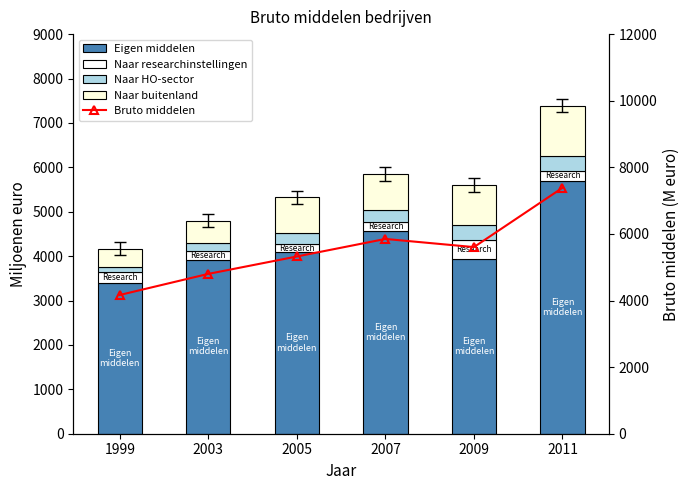

Does the chart contain any negative values?

No